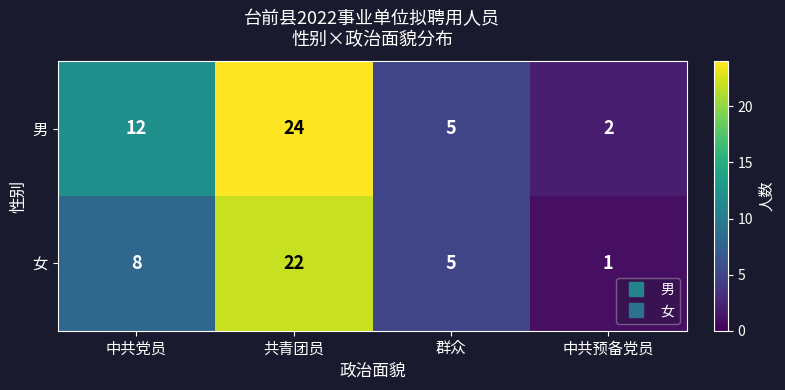

List the series in order of their overall mean, highest first.

男, 女